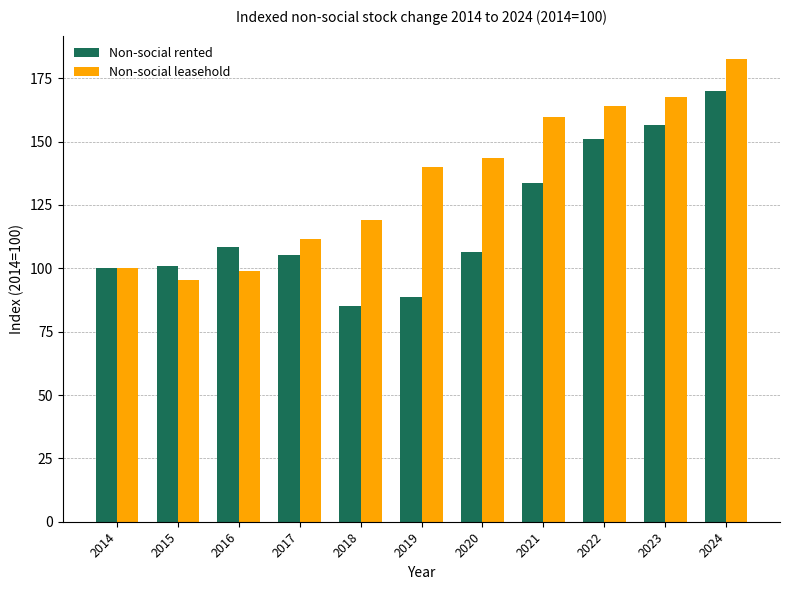

What is the difference between the highest and lowest values at 2017?

6.4